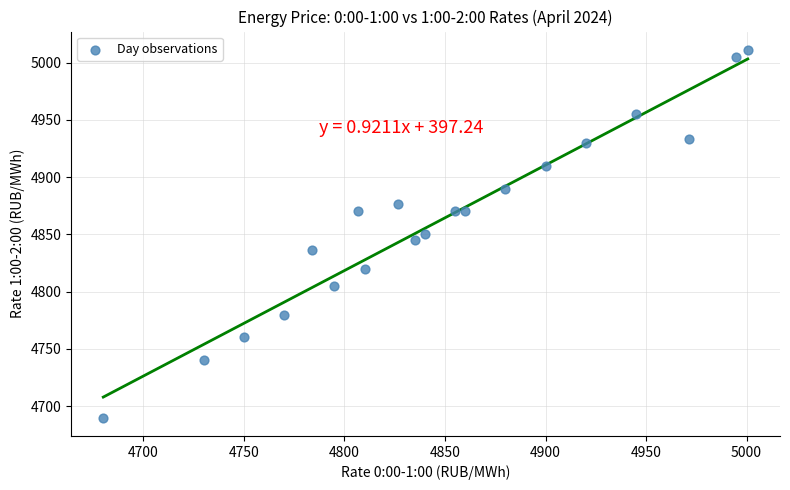

What is the range of Y values (max minus min)?

321.1